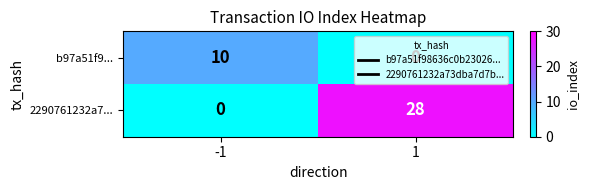

True or false: 2290761232a7... has a value of 45 at 1.

False